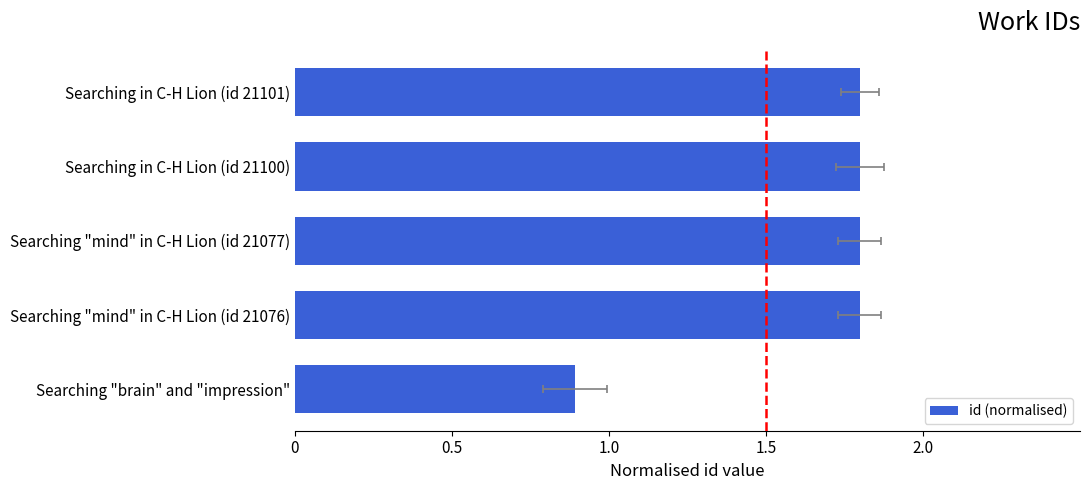

How many values are below 1?

1